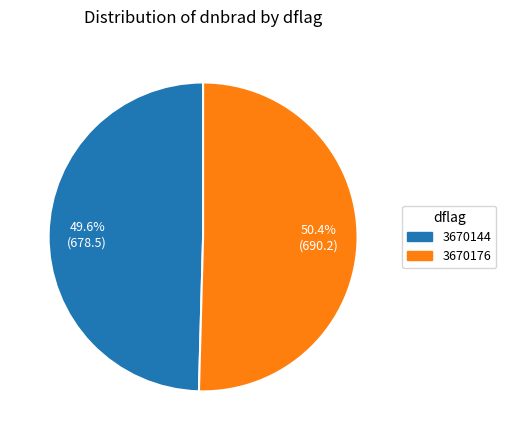

What is the ratio of the value at 3670144 to the value at 3670176?

1.0